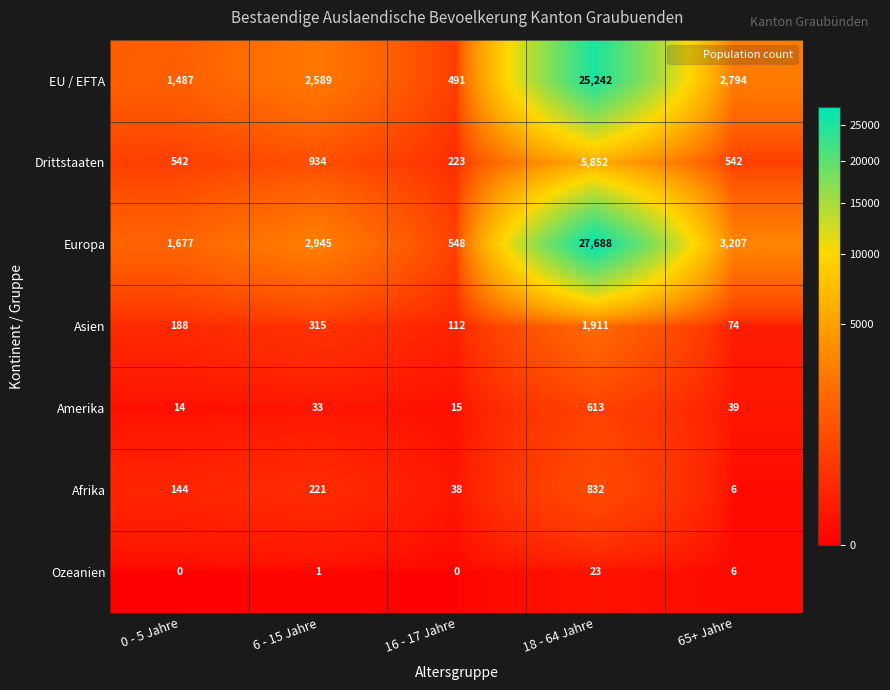

Which category has the lowest value in the EU / EFTA series?

16 - 17 Jahre